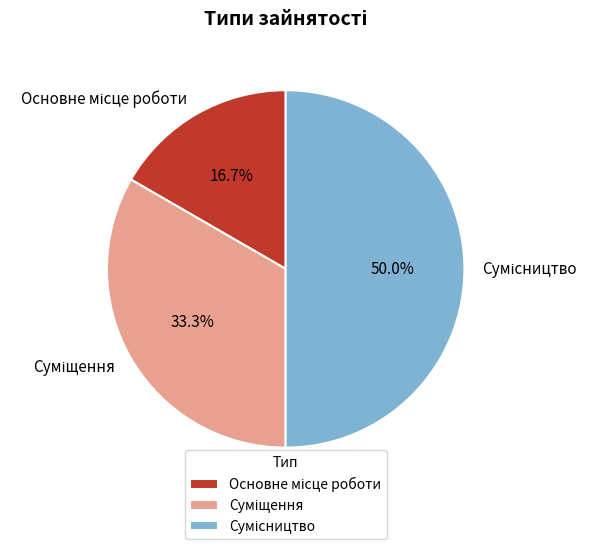

How many segments does this pie chart have?

3